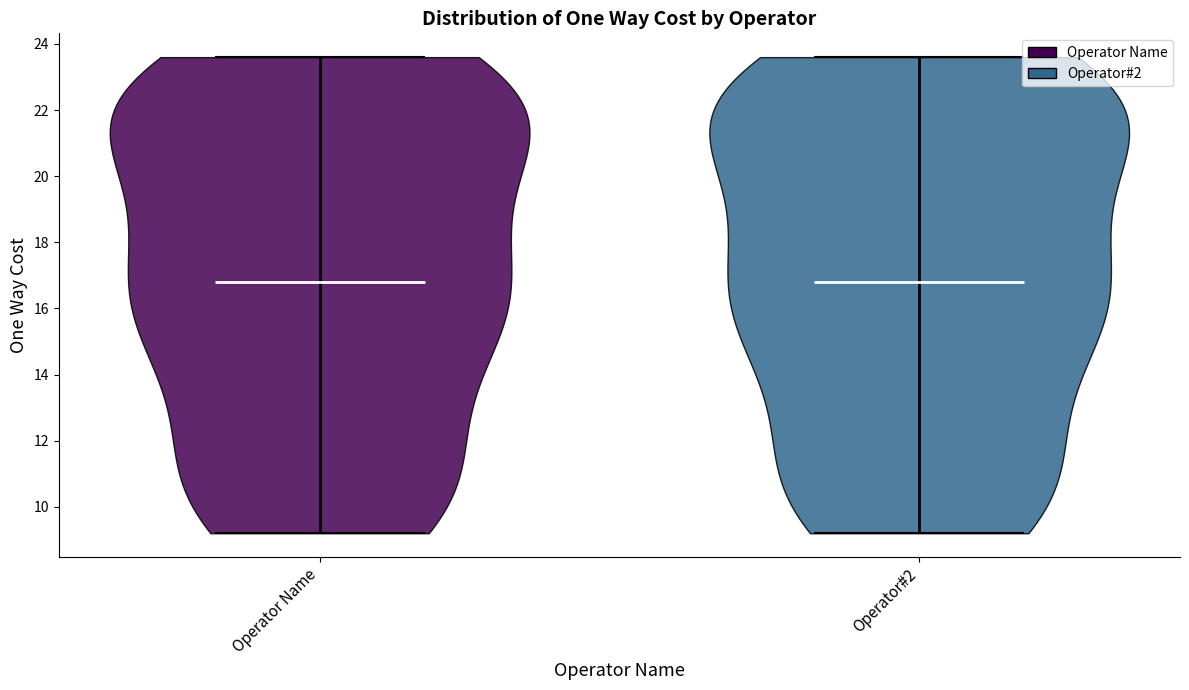

Reading left to right, read every violin against the y-axis: where its median line is, and the lowest and highest points it reaches. The values are not printed on the chart, so give them approximately, as read against the axis.

Operator Name: median line 16.8, lowest point 9.2, highest point 23.6
Operator#2: median line 16.8, lowest point 9.2, highest point 23.6